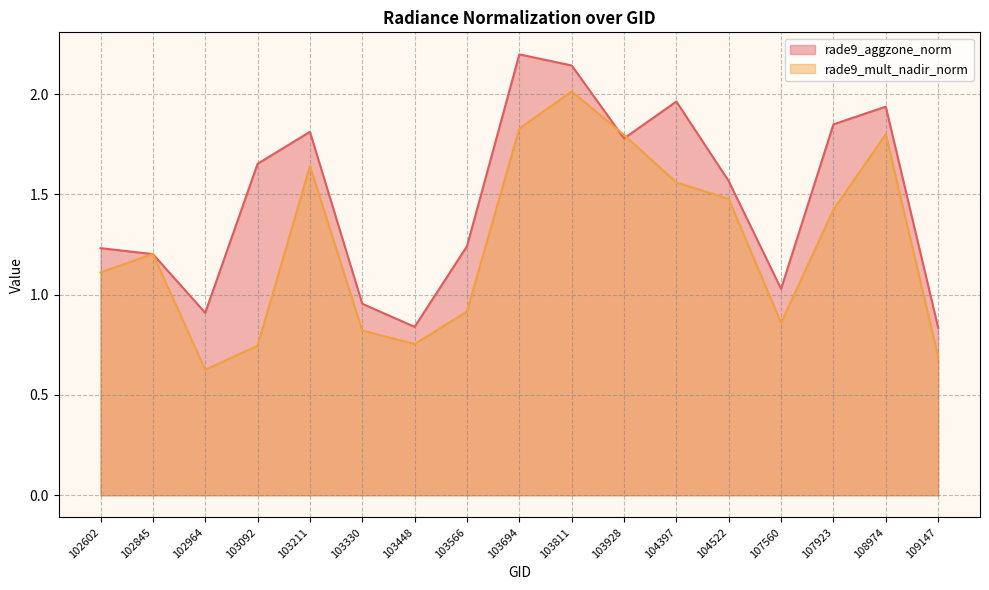

In rade9_aggzone_norm, how many points are higher than both neighbors (excluding endpoints)?

4